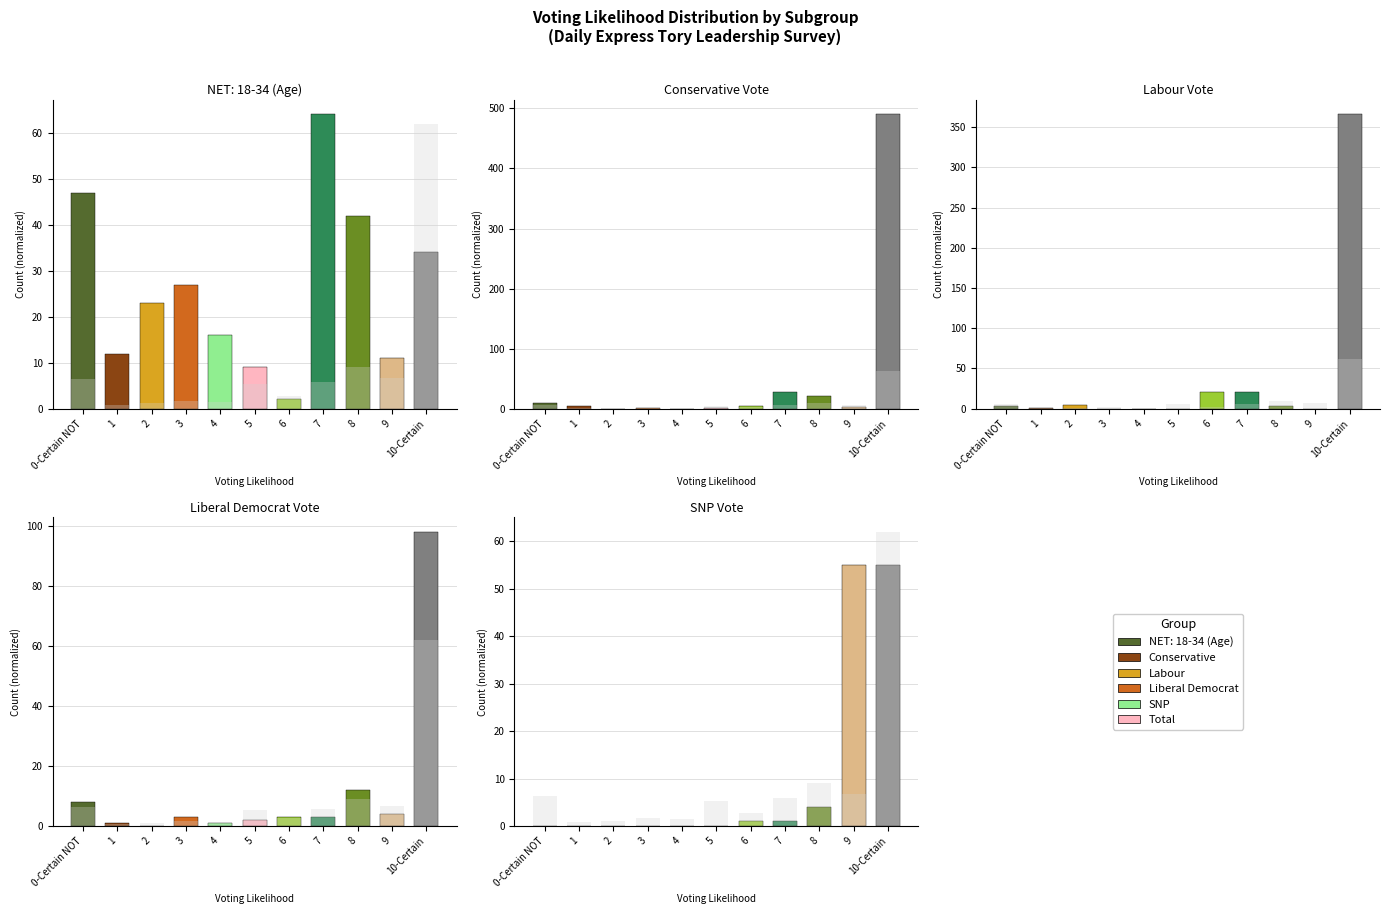

Count the number of categories in the chart.

11